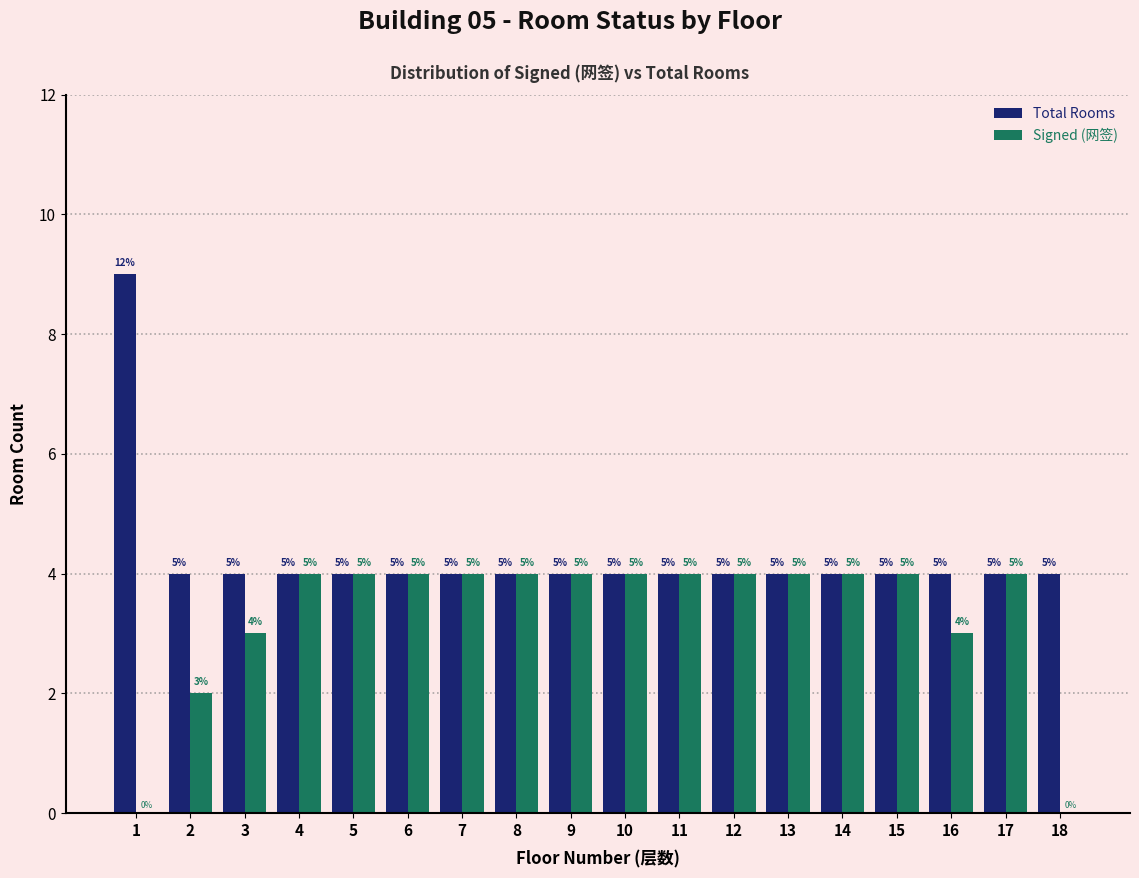

What are all the series names shown in the legend?

Total Rooms, Signed (网签)